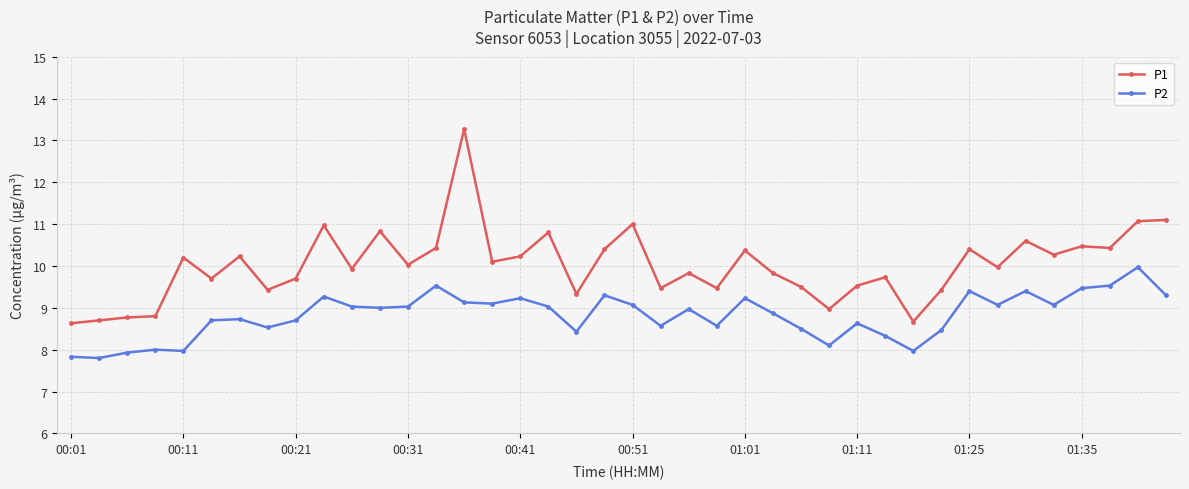

Which series has the widest spread of values?

P1